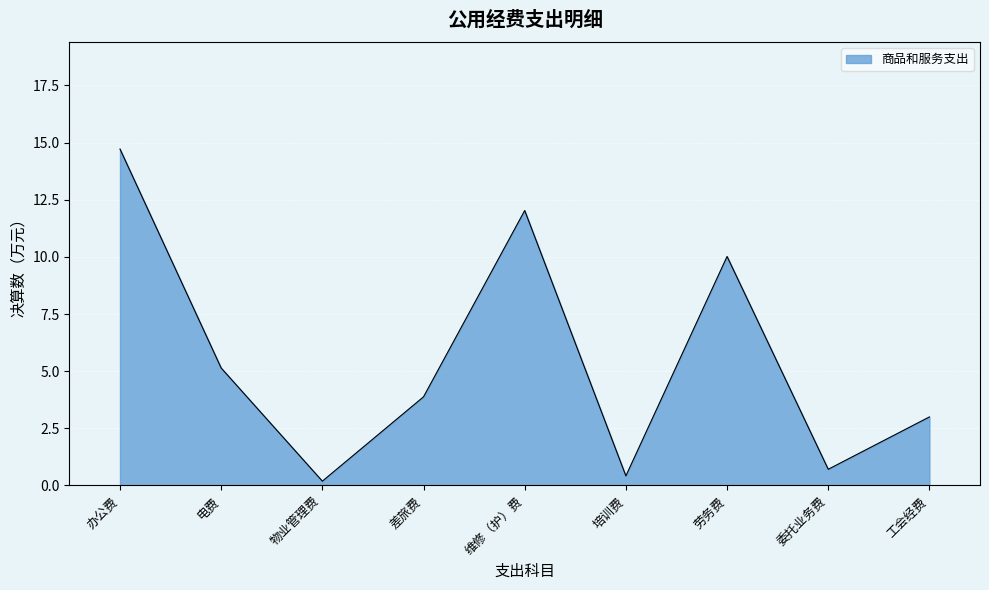

What position from the right is 委托业务费?

2